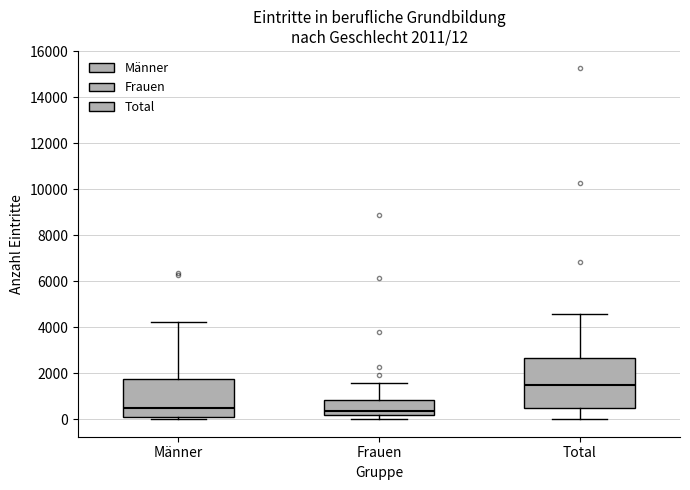

Which box has the highest median line?

Total